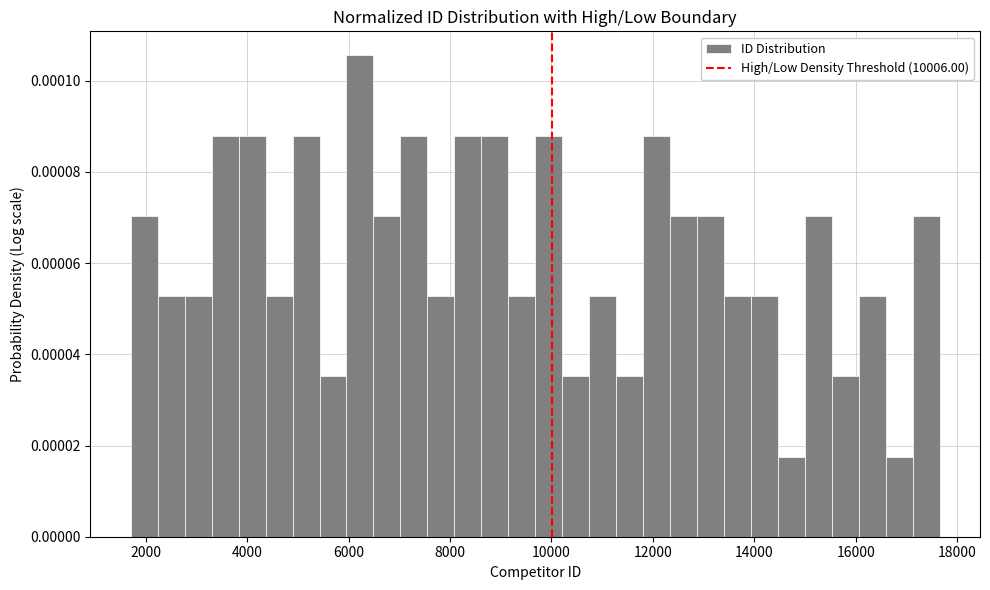

Read against the x-axis, roughly where is the centre of the tallest bar?

6200